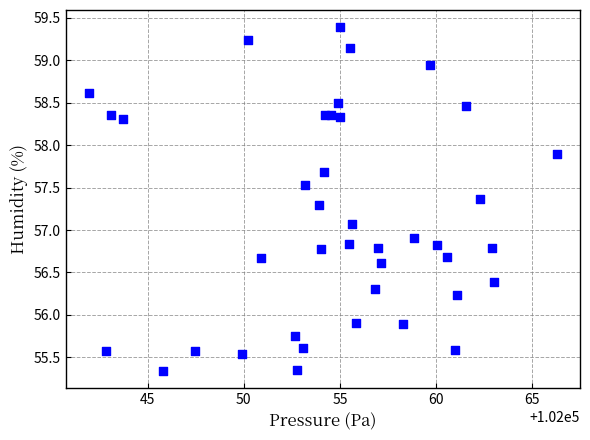

What is the range of X values (max minus min)?

24.3